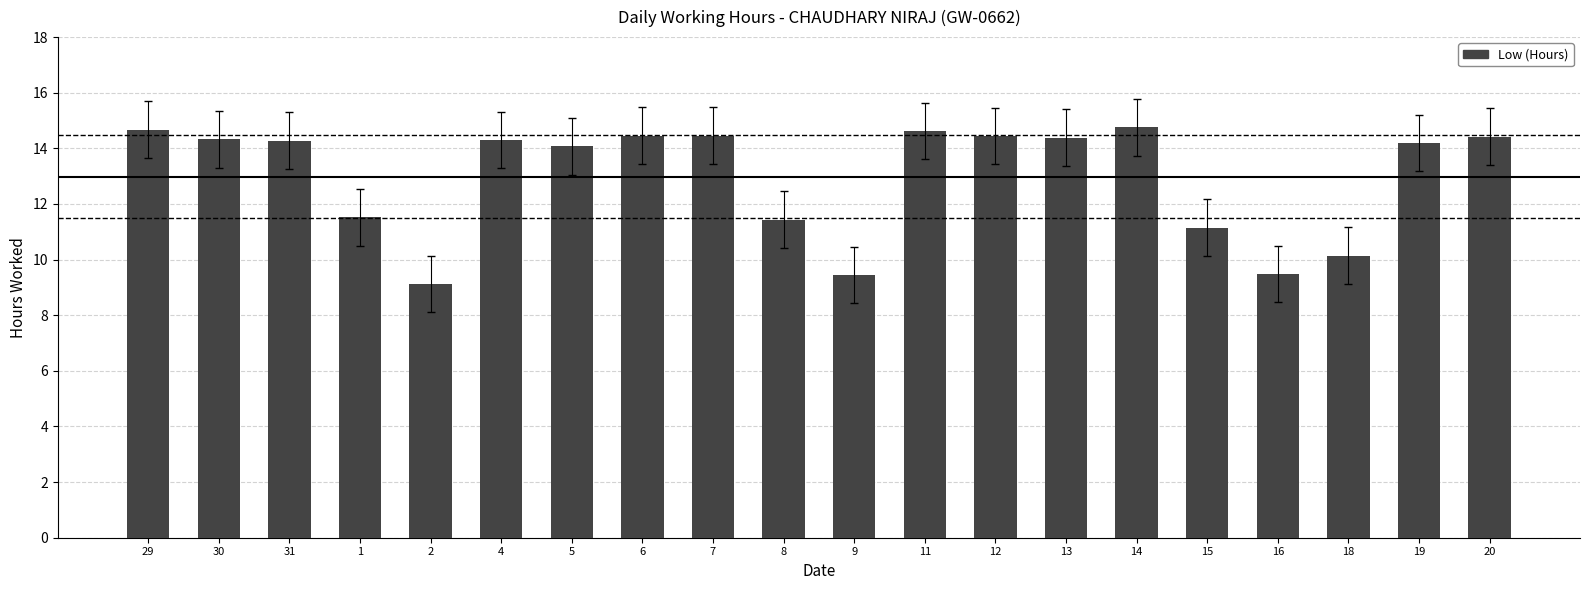

What is the label of the 5th bar from the right?

15